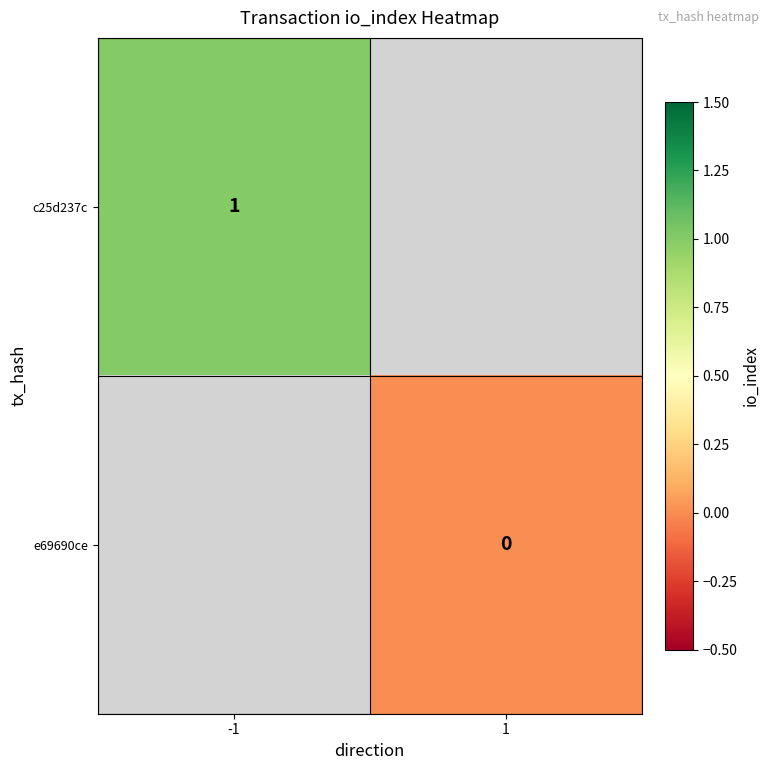

At how many categories does at least one series exceed 0?

1